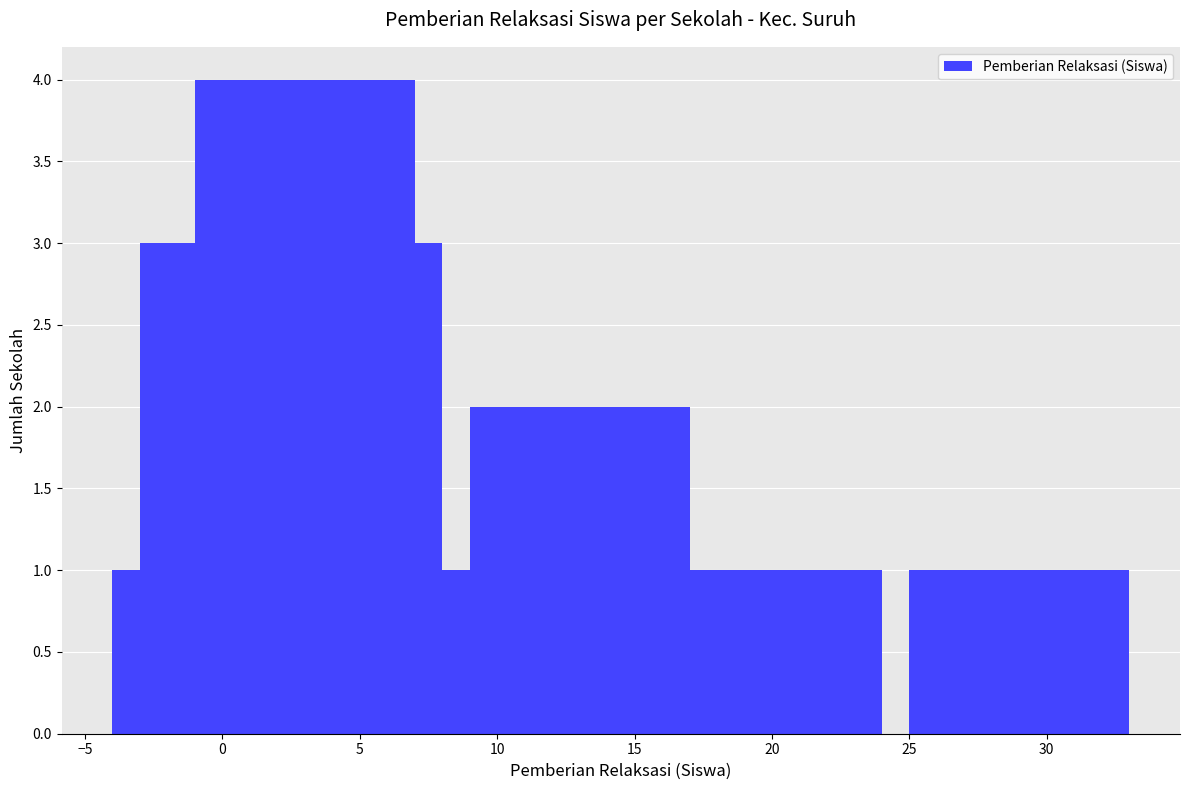

Reading left to right, list all the values displayed in this chart.

1	3	3	4	3	1	1	2	1	1